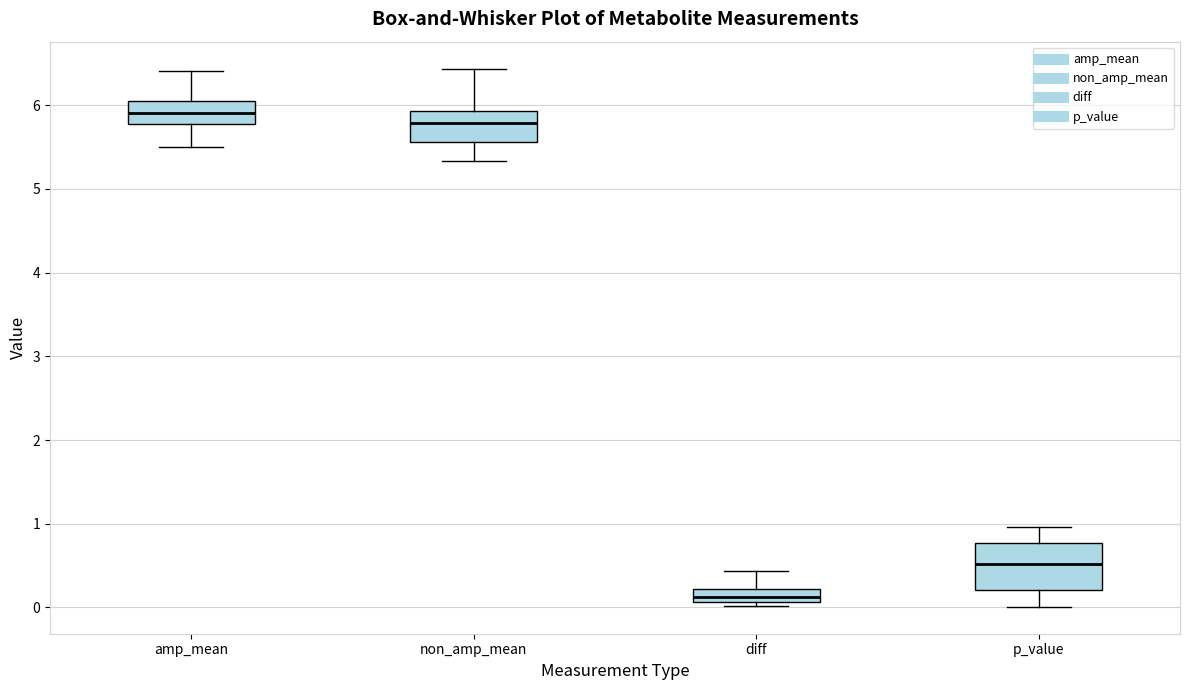

Where is the lower edge of the box for diff on the y-axis? The values are not printed on the chart, so give them approximately, as read against the axis.

0.1